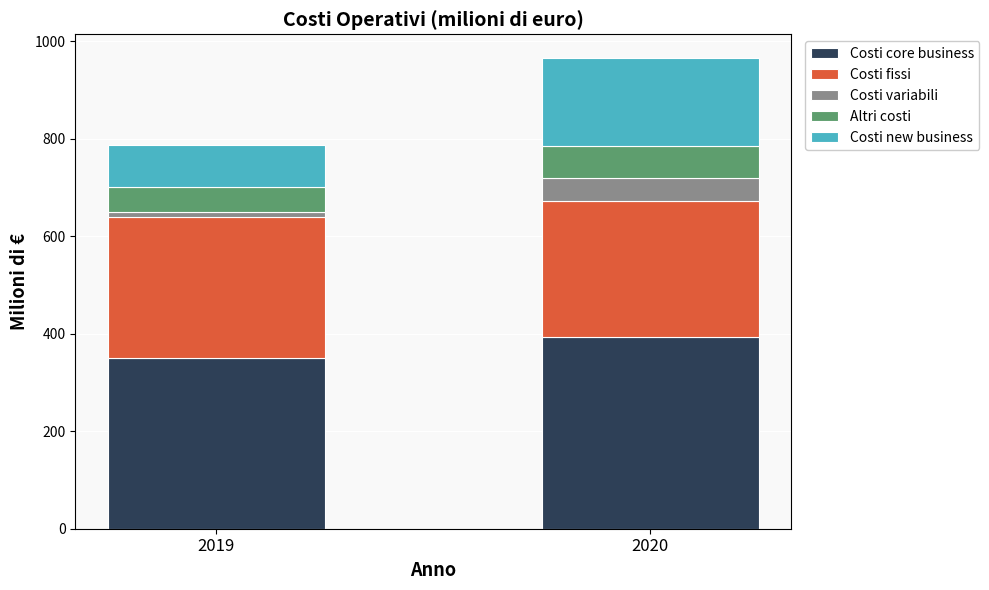

What is the total value across all series at 2020?

966